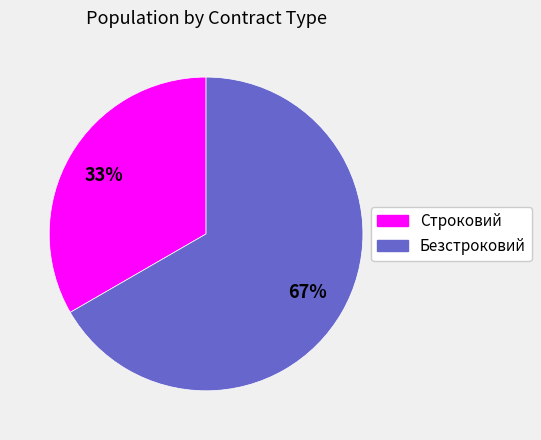

Which category has the biggest portion of the pie?

Безстроковий